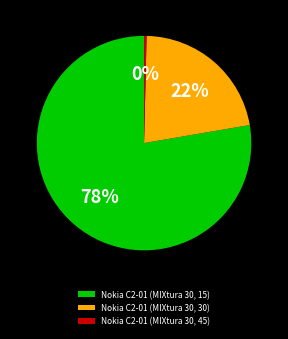

To the nearest percent, what is the combined percentage of Nokia C2-01 (MIXtura 30, 15) and Nokia C2-01 (MIXtura 30, 30)?

100%